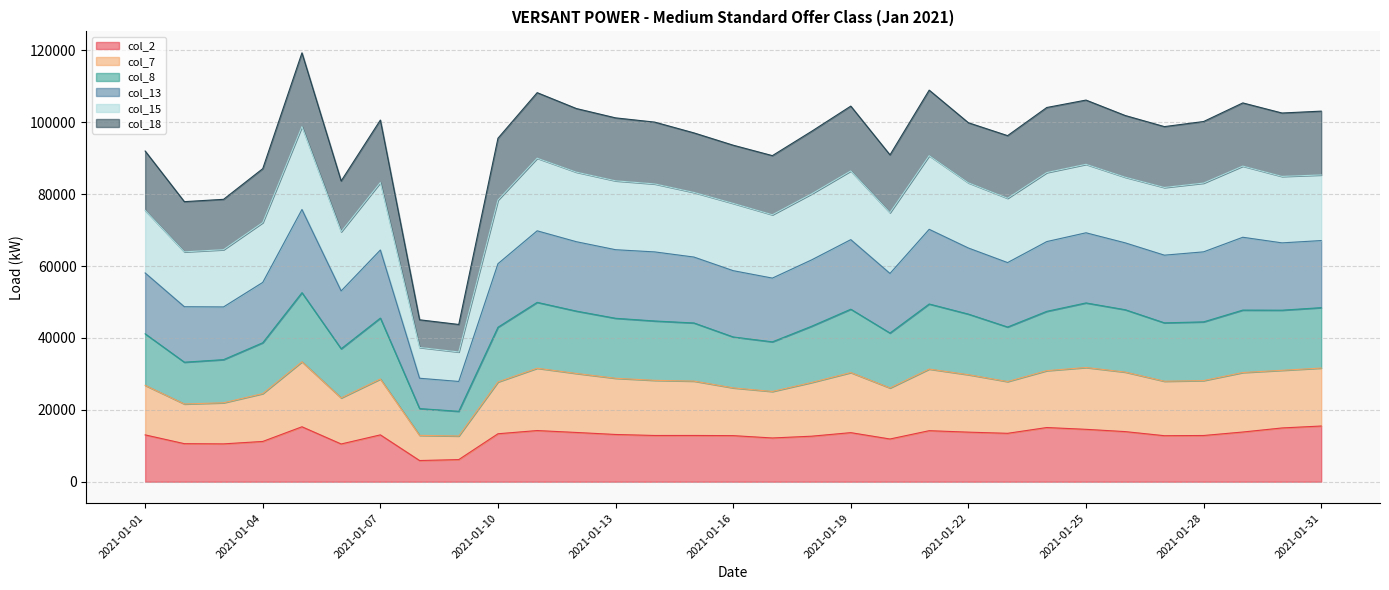

What is the highest value of the col_2 series?

15496